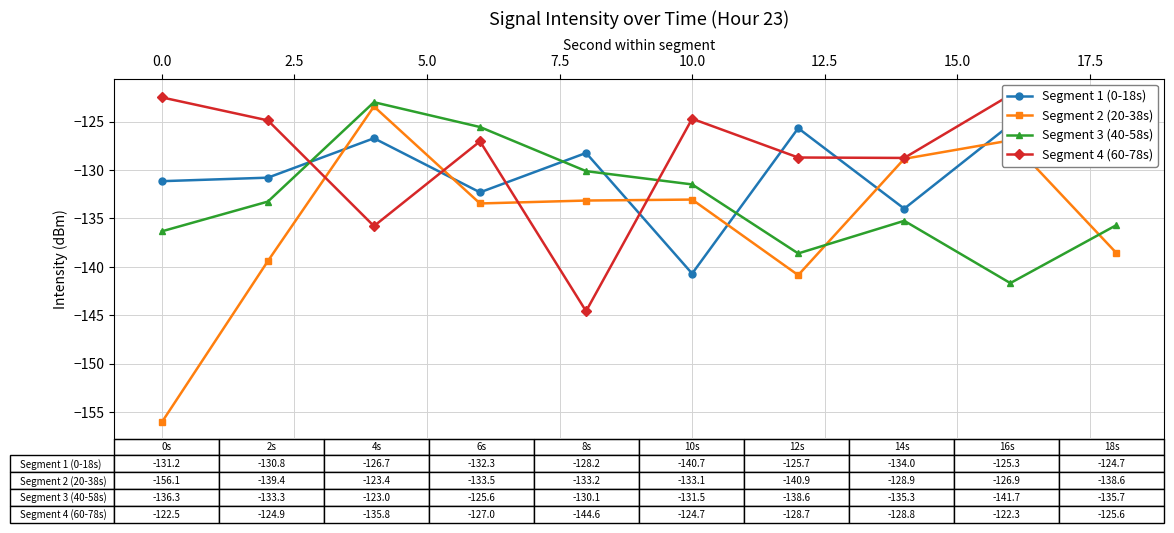

How many times do Segment 4 (60-78s) and Segment 2 (20-38s) cross each other?

4